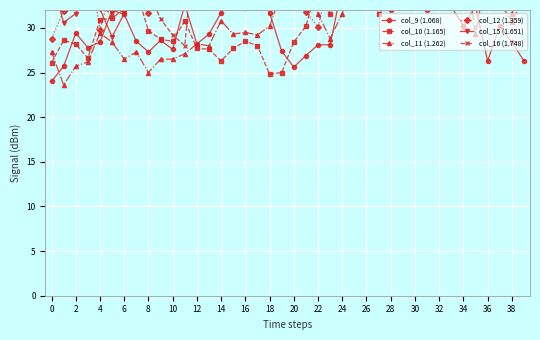

Which series has the largest total across all categories?

col_16 (1.748)